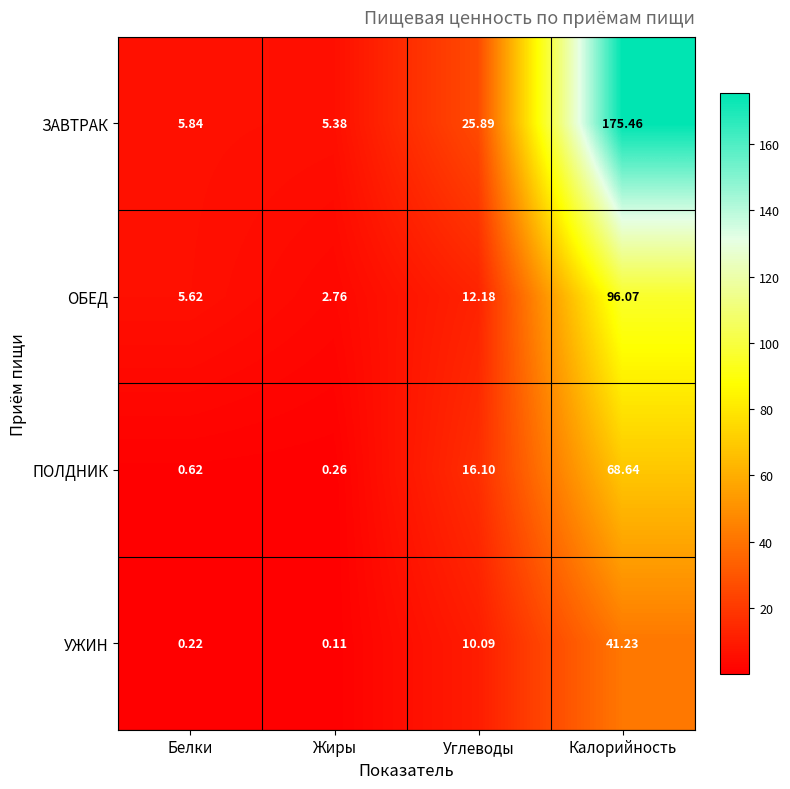

At which label is УЖИН closest to 20?

Углеводы